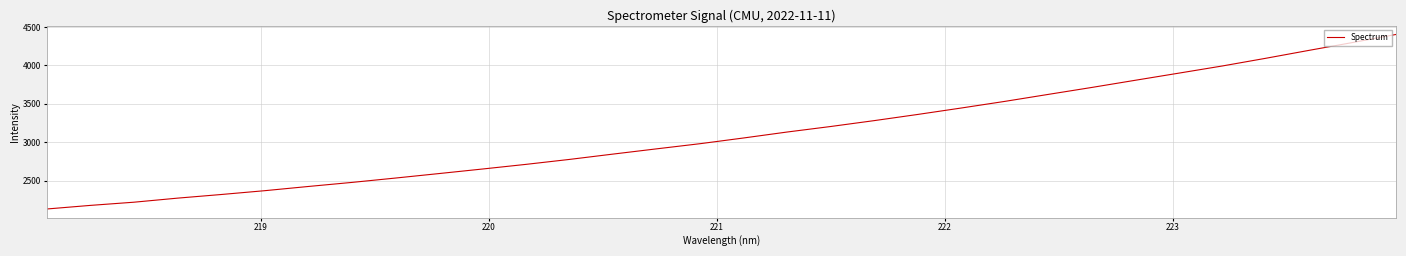

What is the minimum value shown in the chart?

2128.7